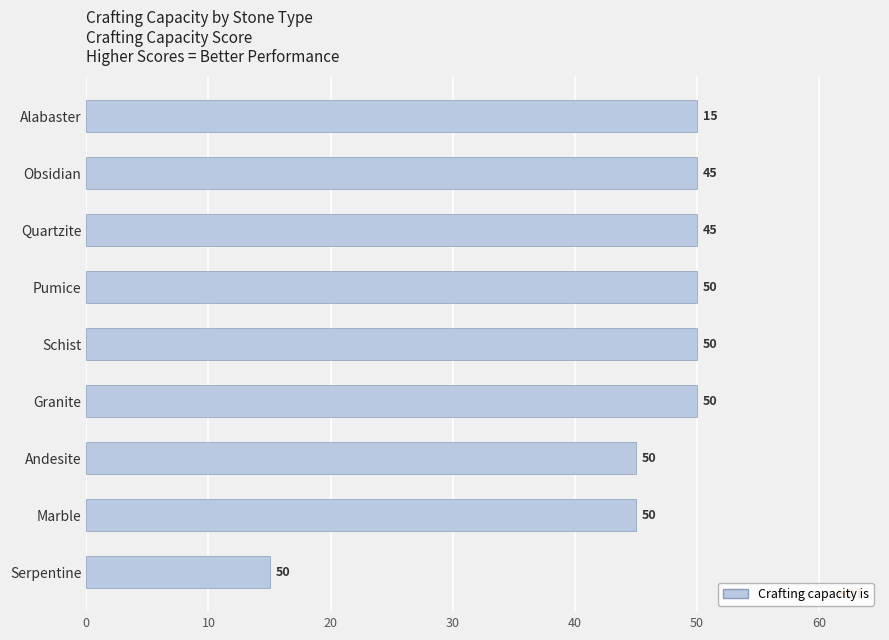

What is the greatest value displayed?

50